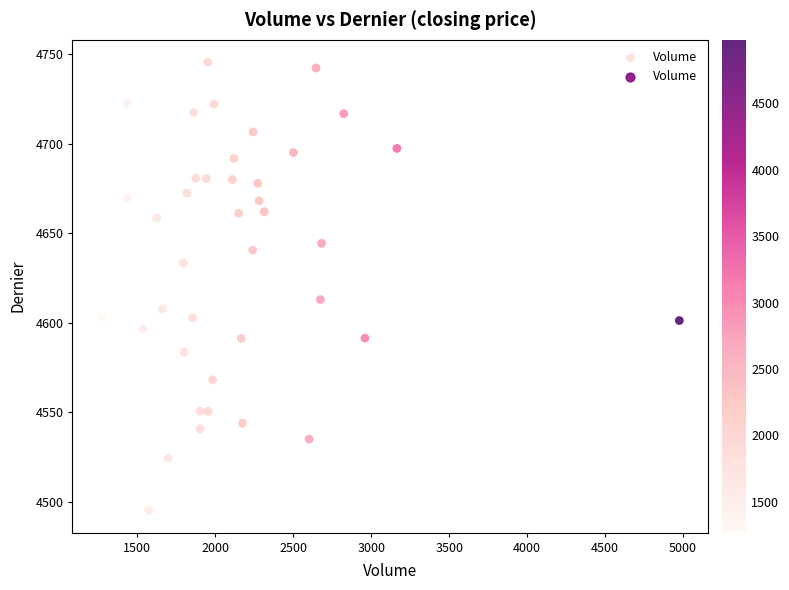

What Y value in the scatter plot is closest to 4620?

4612.9